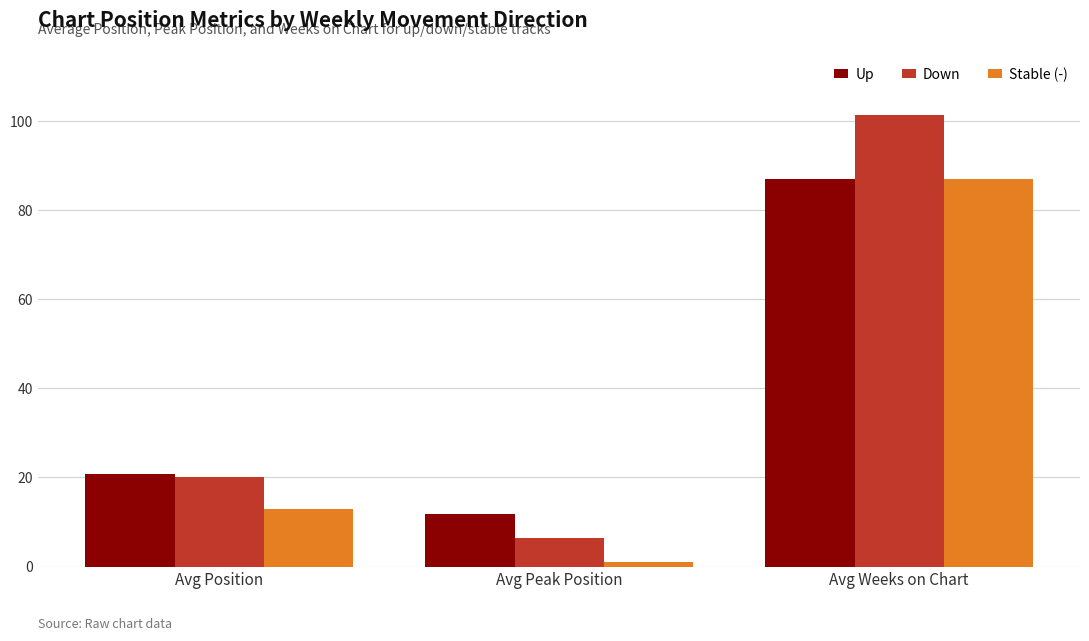

The value of Down at Avg Peak Position is 6.5. True or false?

True